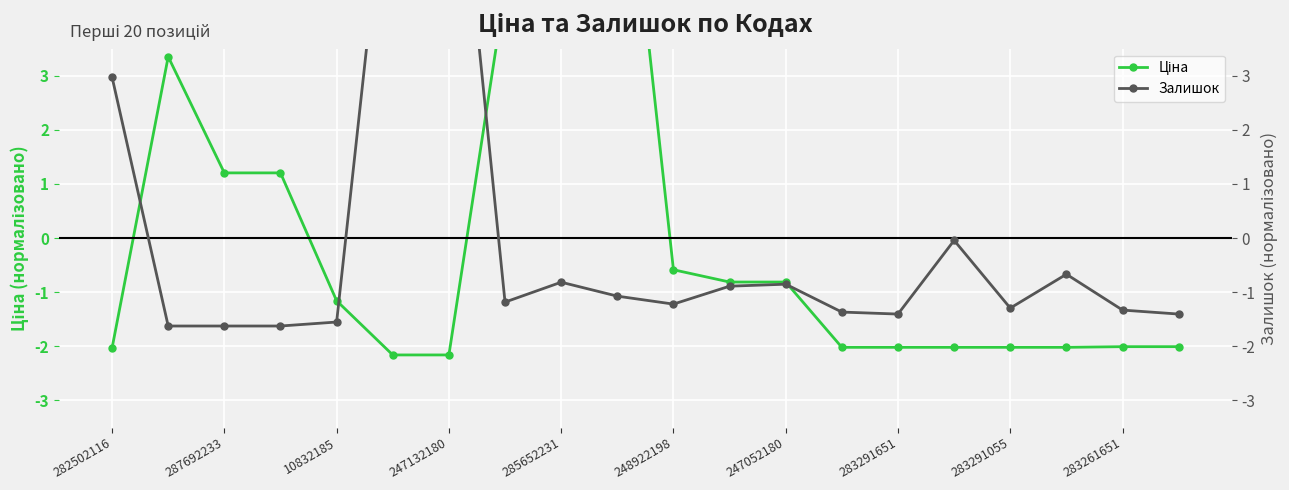

Rank the series by their average value, from highest to lowest.

Залишок, Ціна